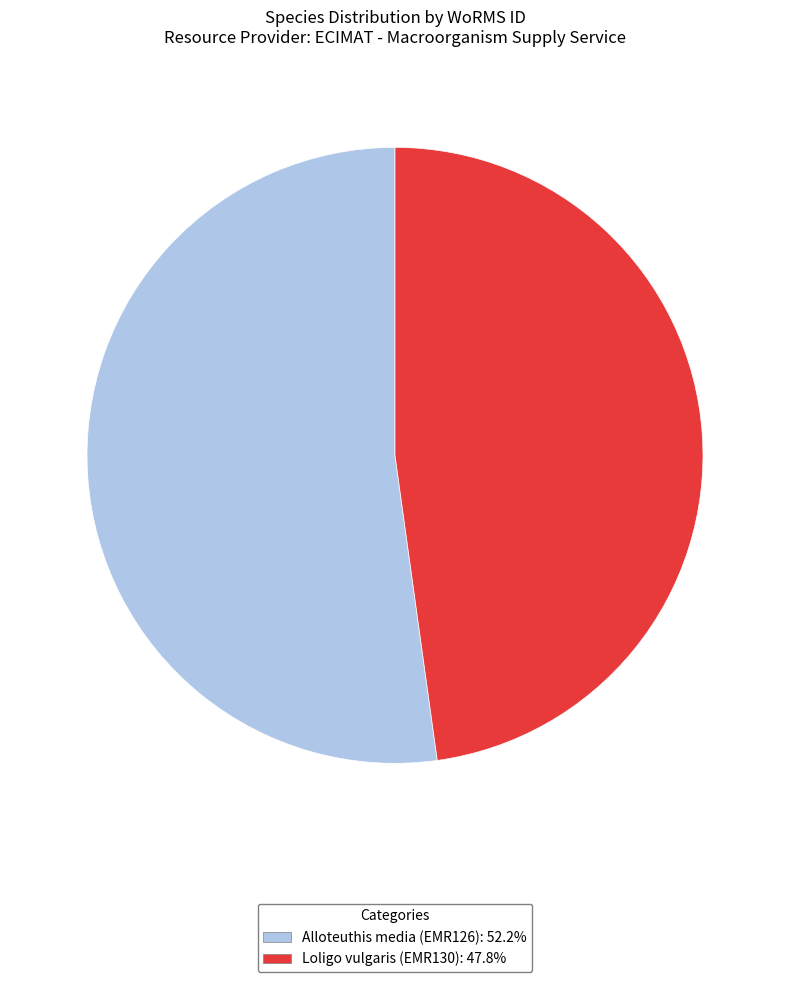

The Loligo vulgaris (EMR130) slice represents 48% of the pie. True or false?

True